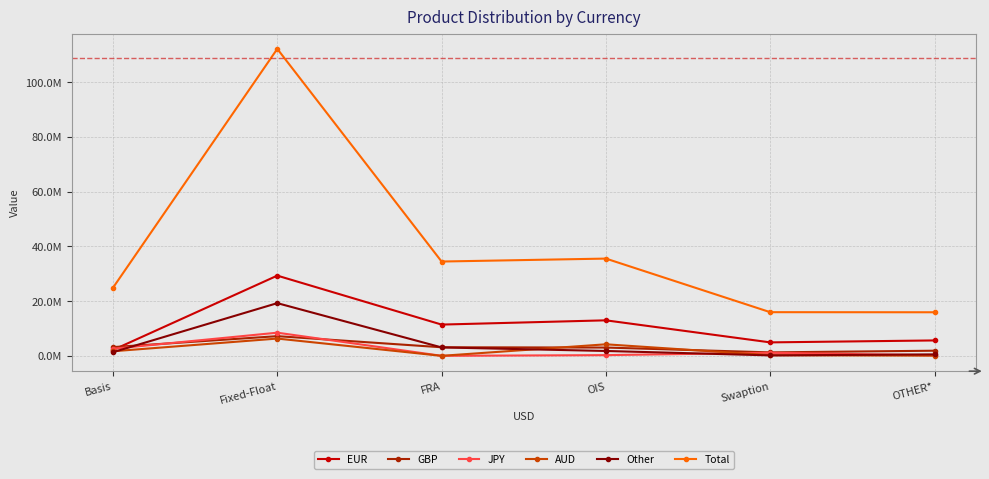

What is the highest value of the AUD series?

6309421